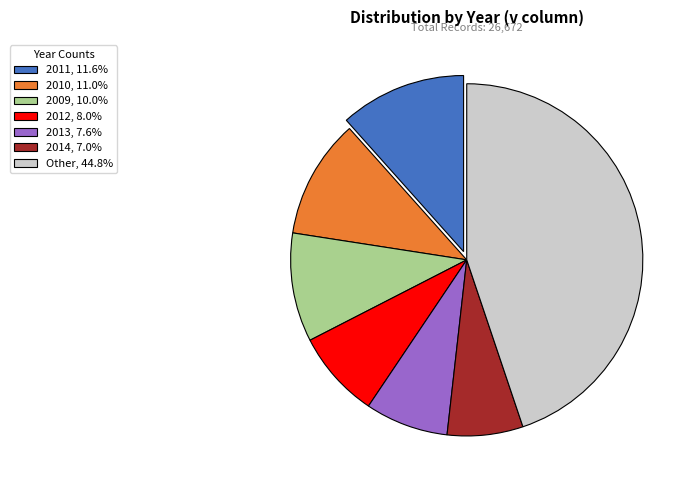

Is there a majority slice in this chart?

No